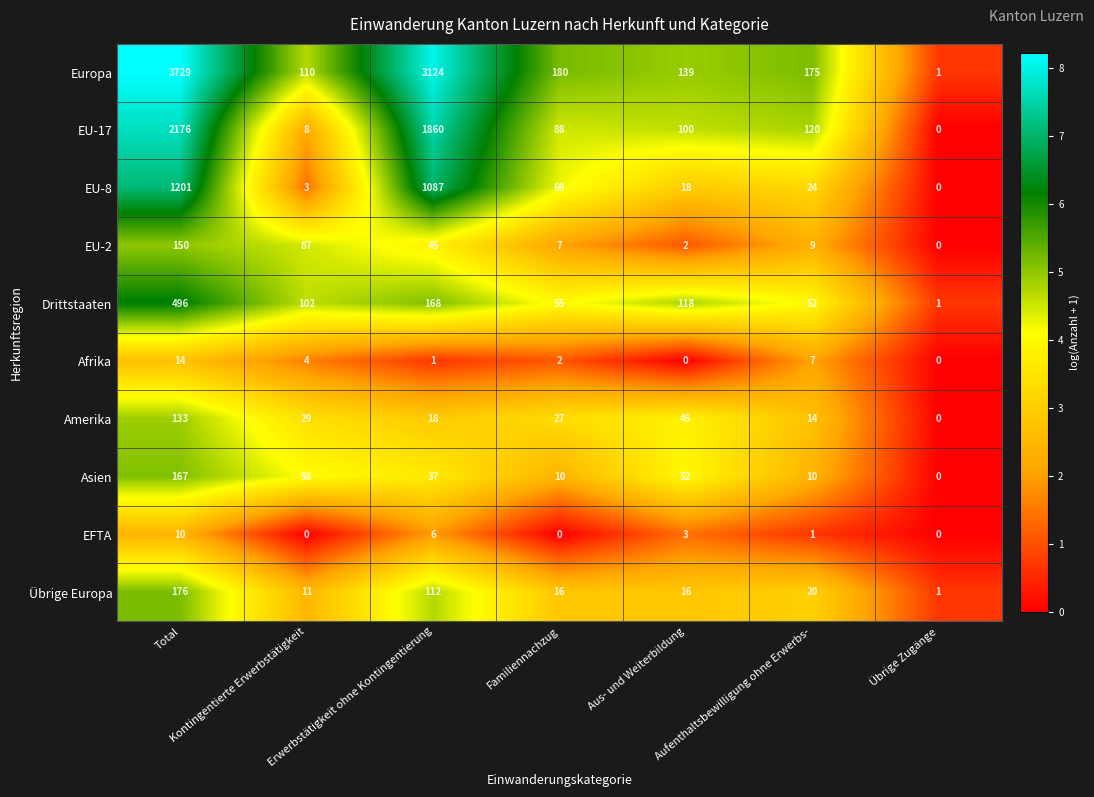

How many values in Amerika are above zero?

6